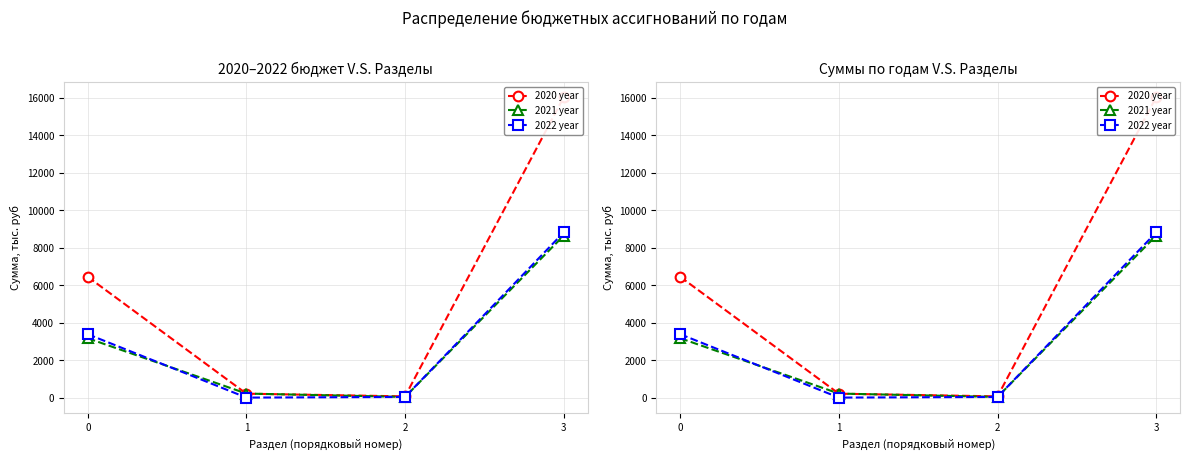

What is the sum of all 2020 year values?

22729.7